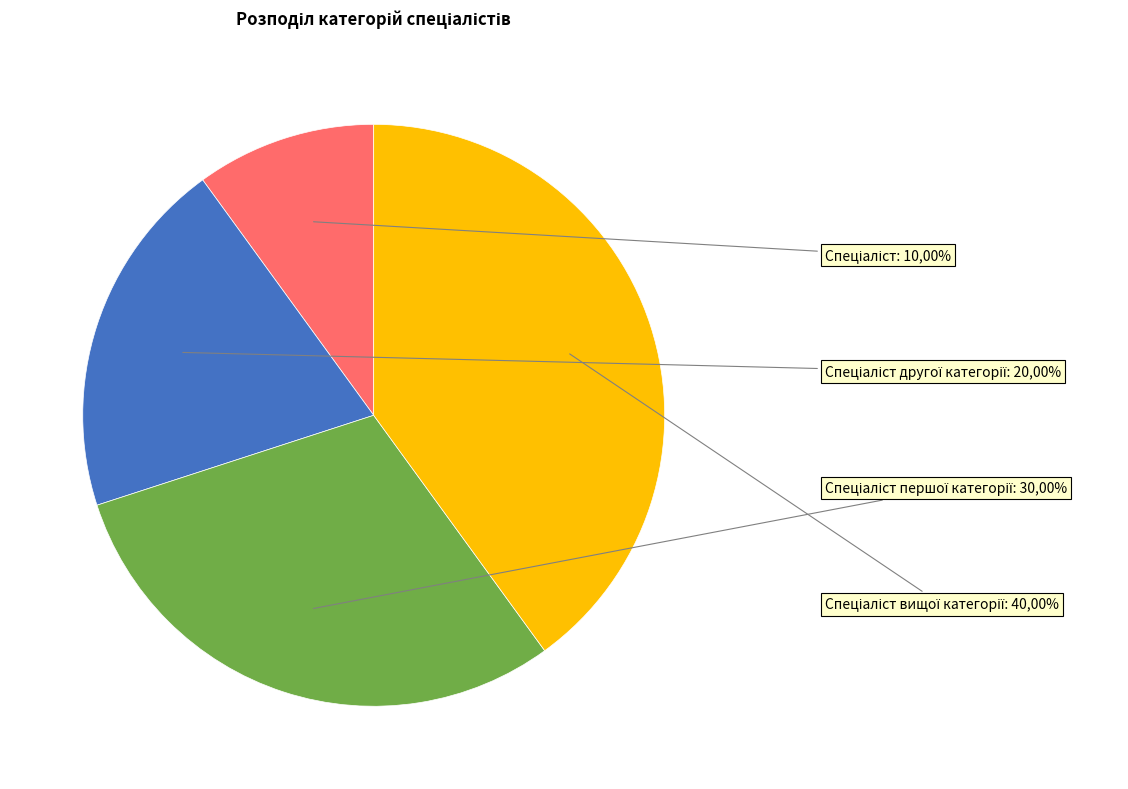

How many segments does this pie chart have?

4